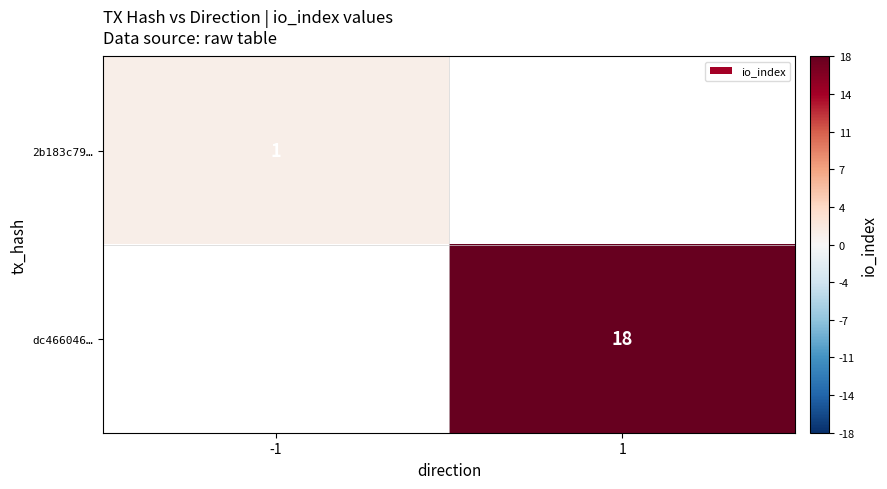

The 2b183c79… series shows 2 at -1. True or false?

False